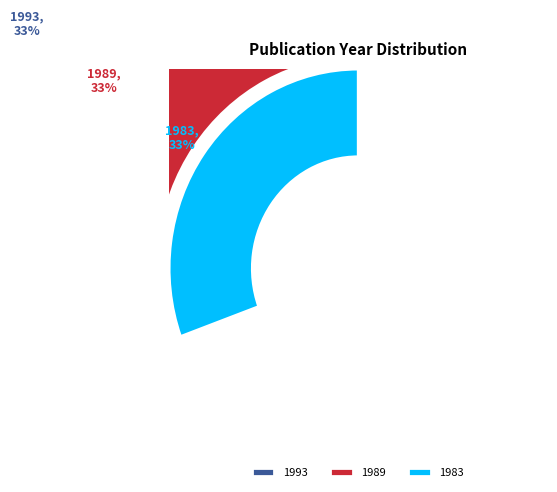

Is there any slice that represents more than half of the pie?

No